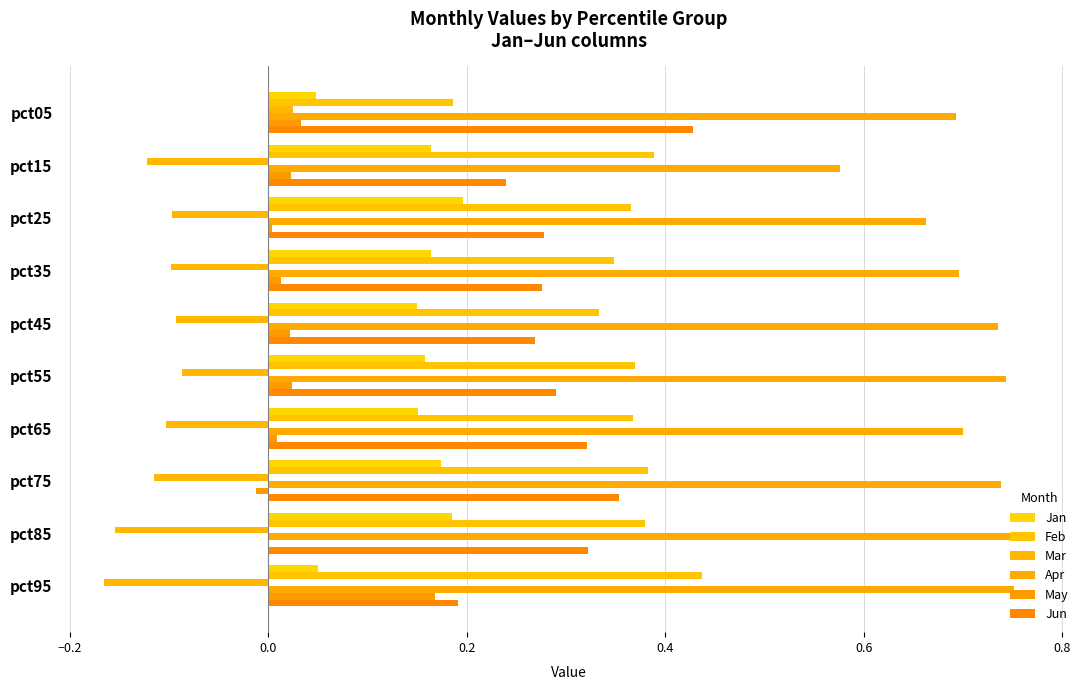

How many categories are shown in the chart?

10